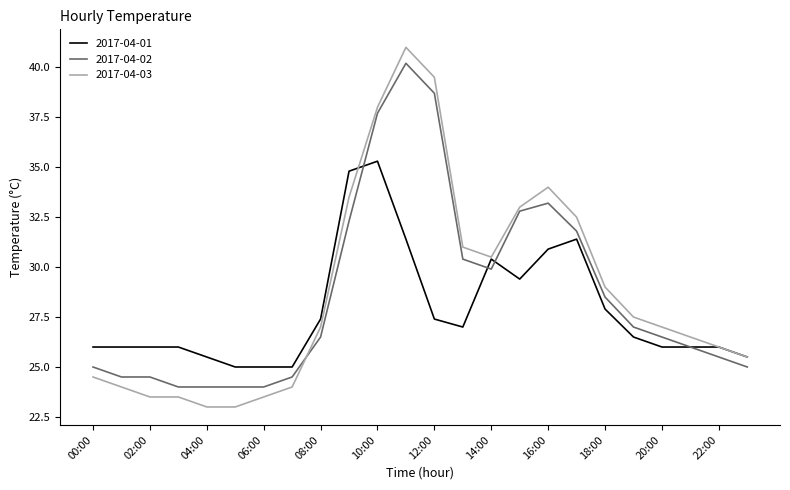

What is the minimum value shown in the chart?

23.0